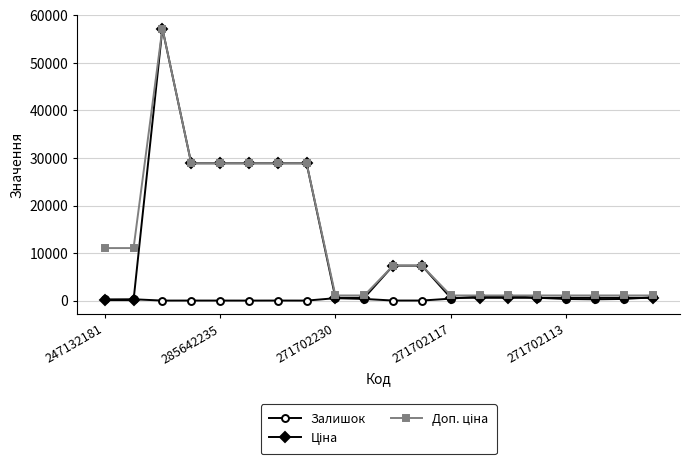

At how many categories does at least one series exceed 11984?

6